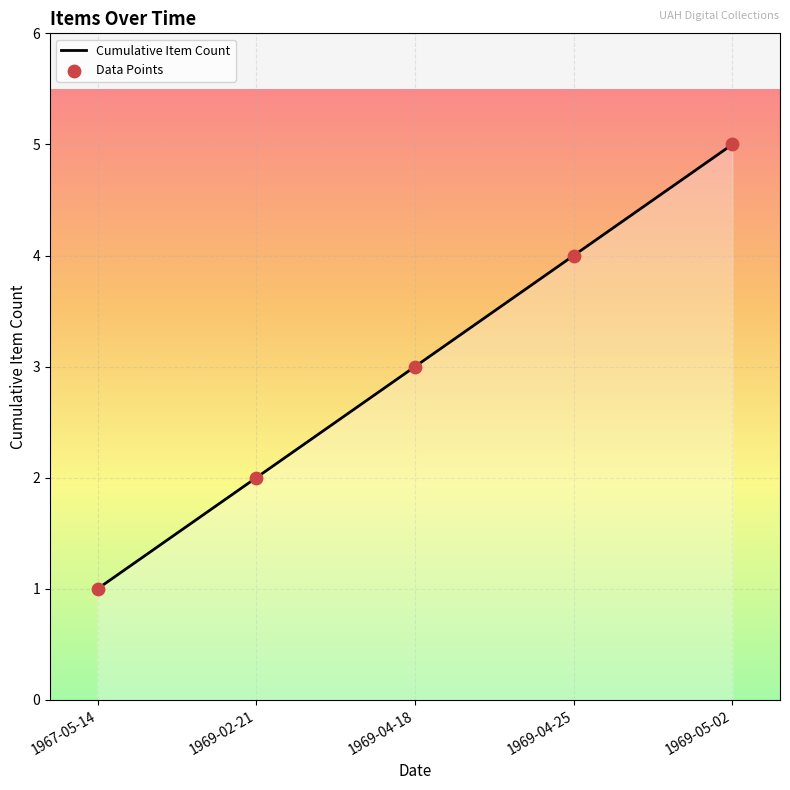

Approximately how many times larger is the value at 1969-02-21 compared to 1969-05-02?

0.4